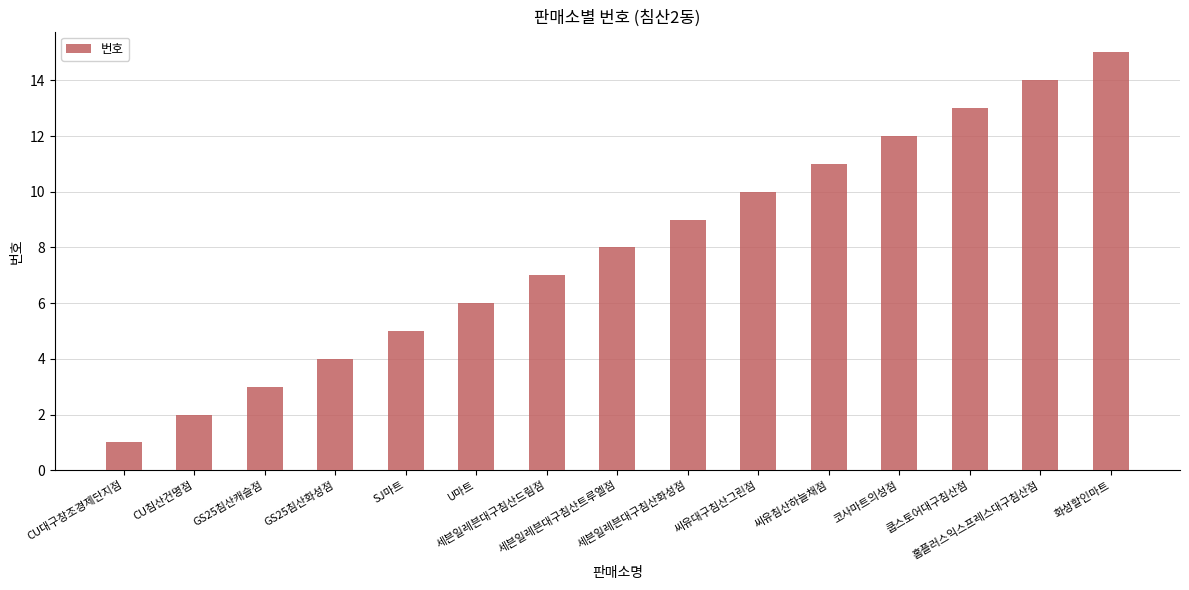

What is the smallest value displayed?

1